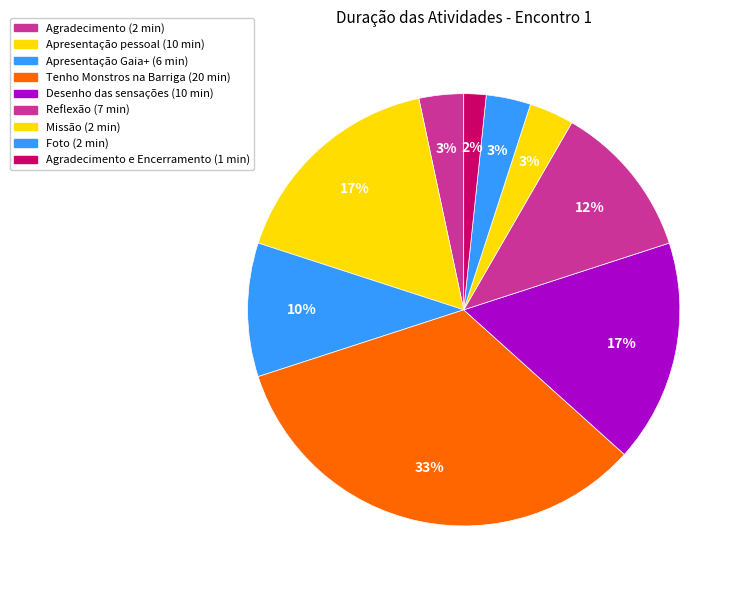

How many segments does this pie chart have?

9